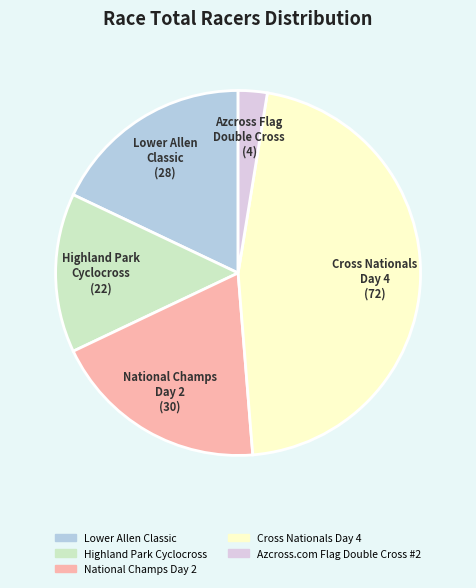

Does Cross Nationals Day 4 represent more than half of the total?

No